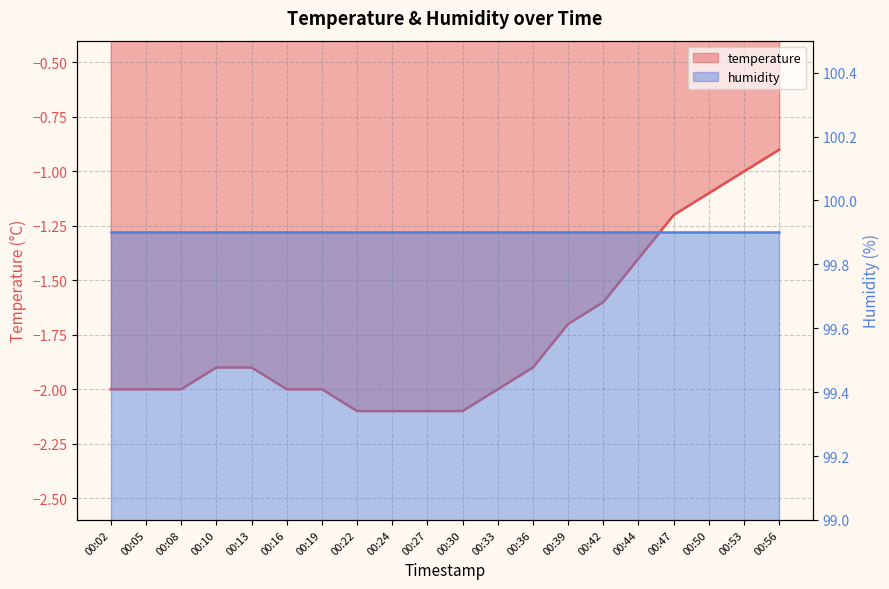

Which category has the lowest value across all series?

00:22